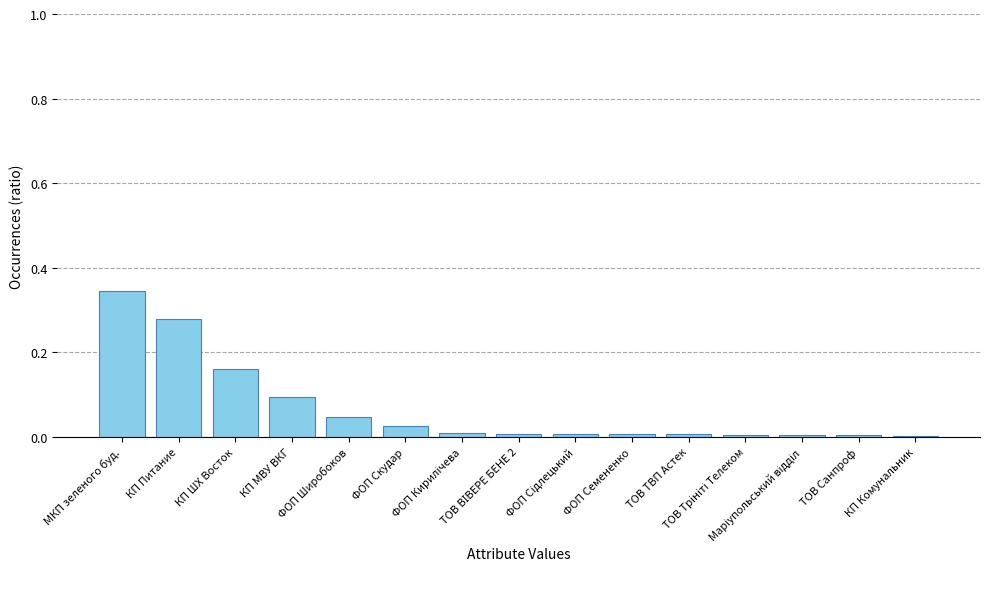

The value at КП Питание is 0.1. True or false?

False